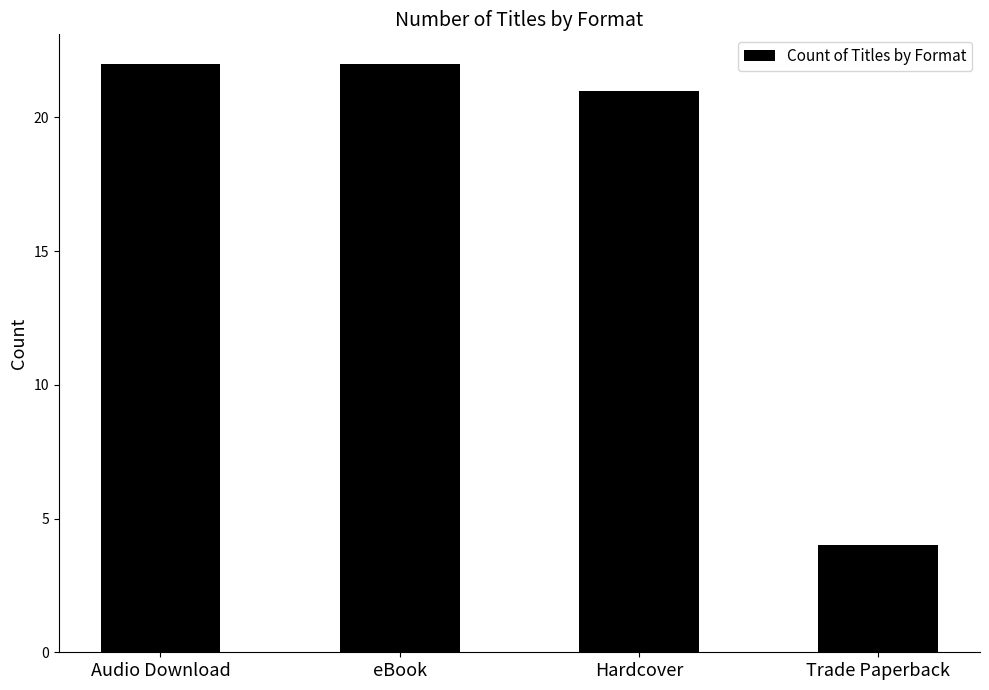

The chart shows a value of 21 at Hardcover. True or false?

True